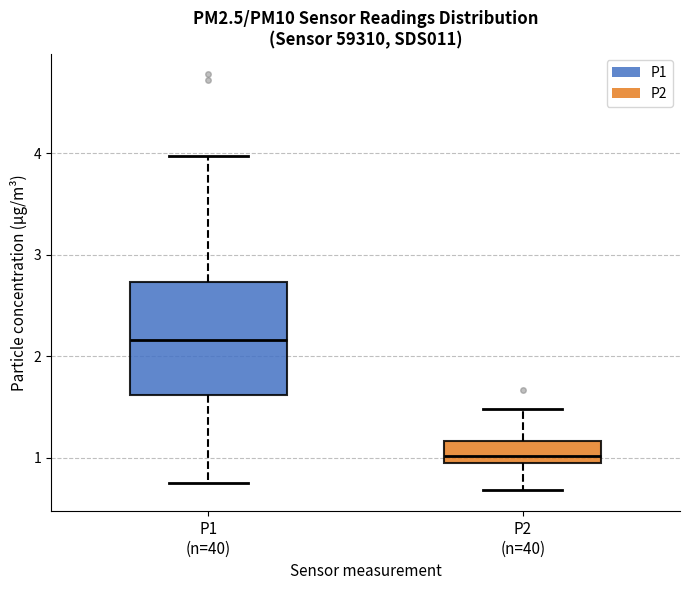

Reading left to right, transcribe this box plot: for each box, give where its median line is, the range the box spans, and where its two whiskers end, as read against the y-axis. The values are not printed on the chart, so give them approximately, as read against the axis.

P1 (n=40): median 2.2, box 1.6 to 2.7, whiskers 0.8 to 4.0
P2 (n=40): median 1.0, box 0.9 to 1.2, whiskers 0.7 to 1.5